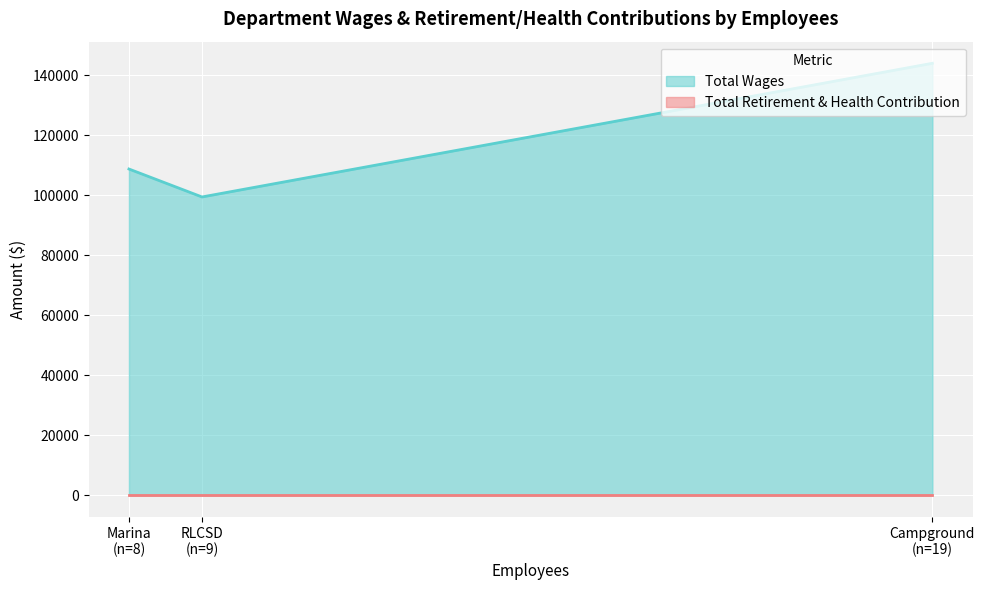

Does the chart display data point markers on the line(s)?

No